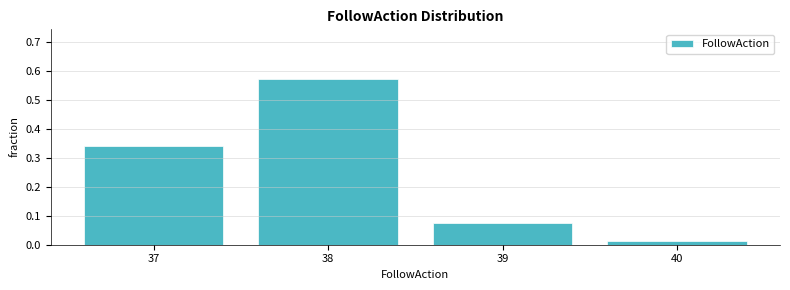

Reading left to right, transcribe this chart: for each bar, give the range it covers on the x-axis and its height. The values are not printed on the chart, so give them approximately, as read against the axis.

36.5 to 37.5: 0.34
37.5 to 38.5: 0.57
38.5 to 39.5: 0.08
39.5 to 40.5: 0.01